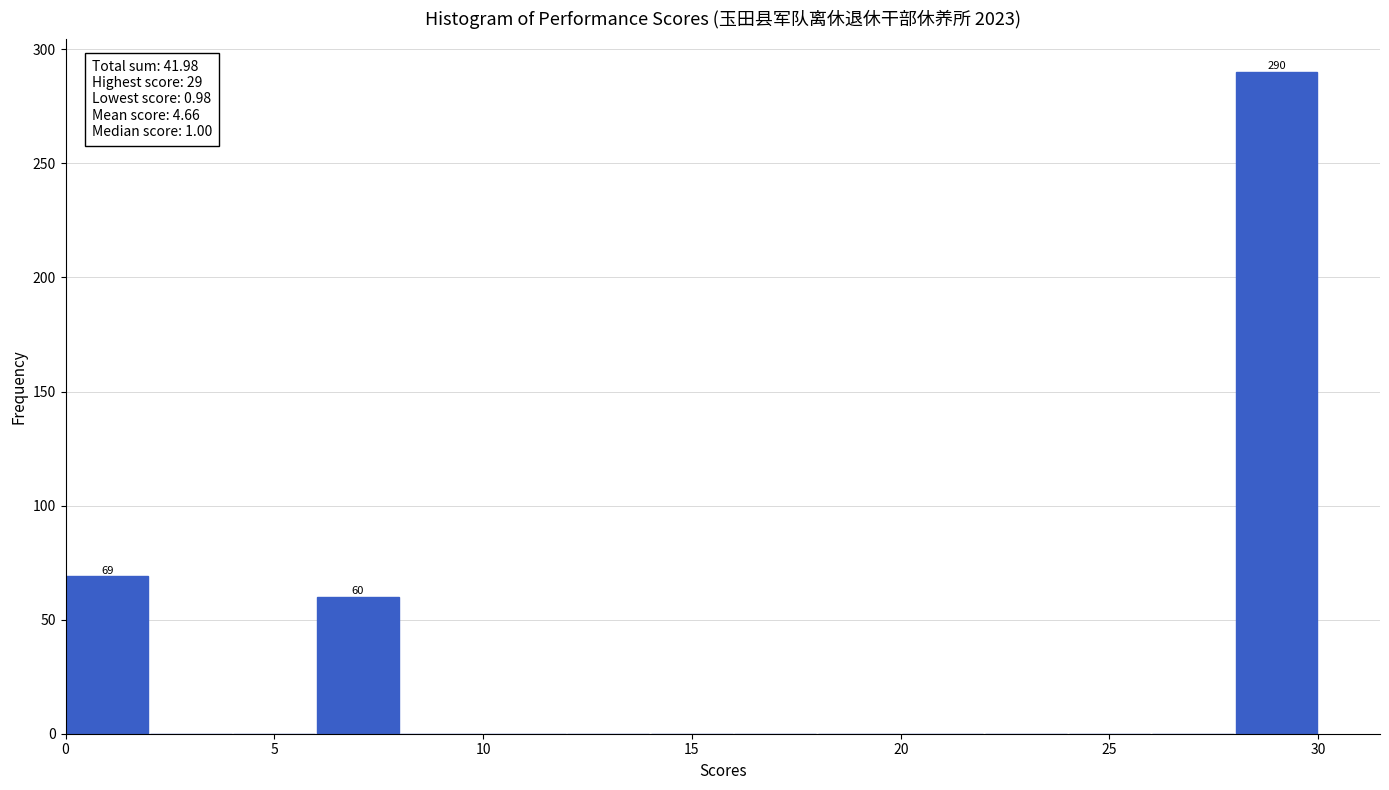

Which range on the x-axis has the tallest bar?

28 to 30